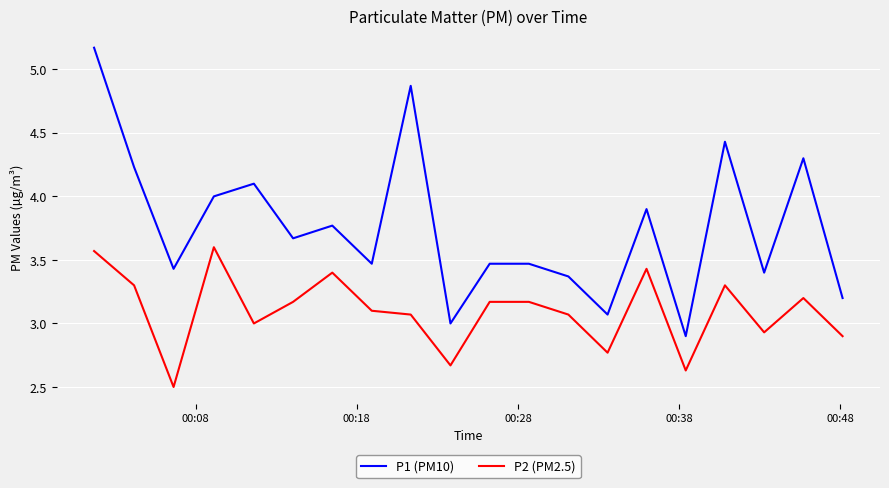

Rank the series by their average value, from lowest to highest.

P2 (PM2.5), P1 (PM10)